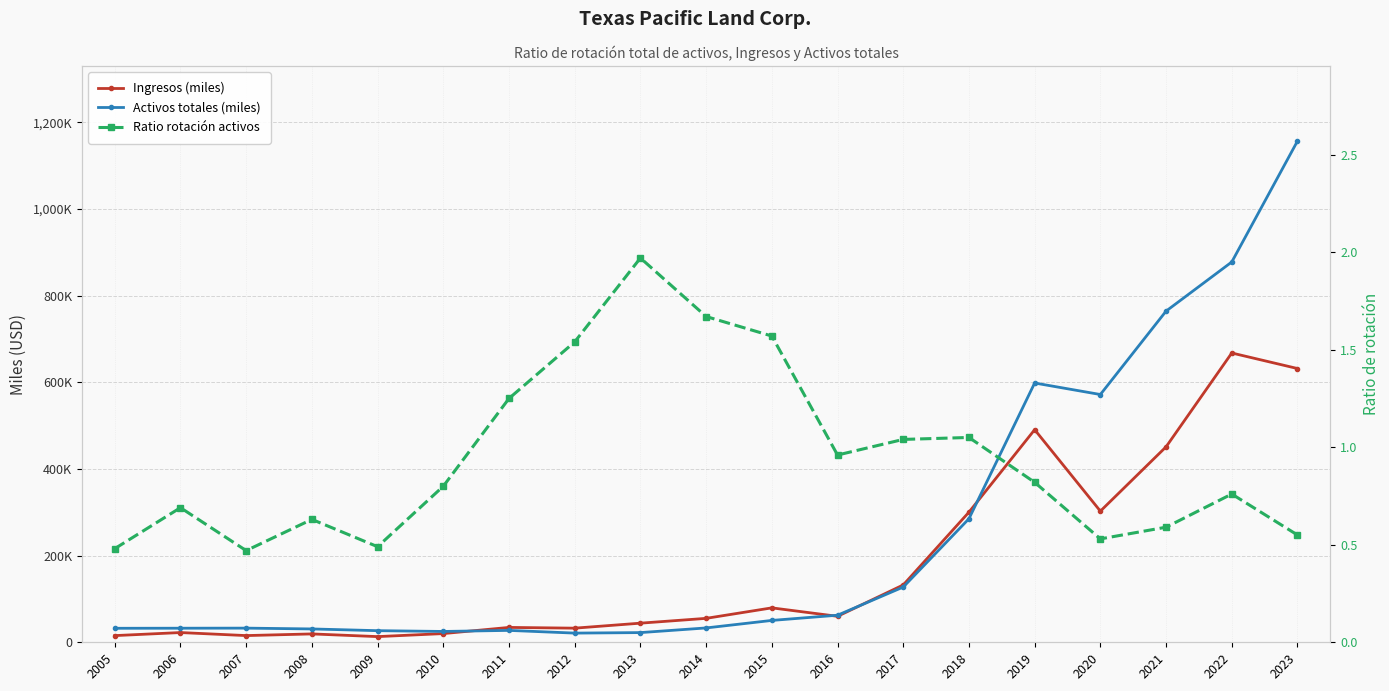

What is the total value across all series at 2012?

53775.5